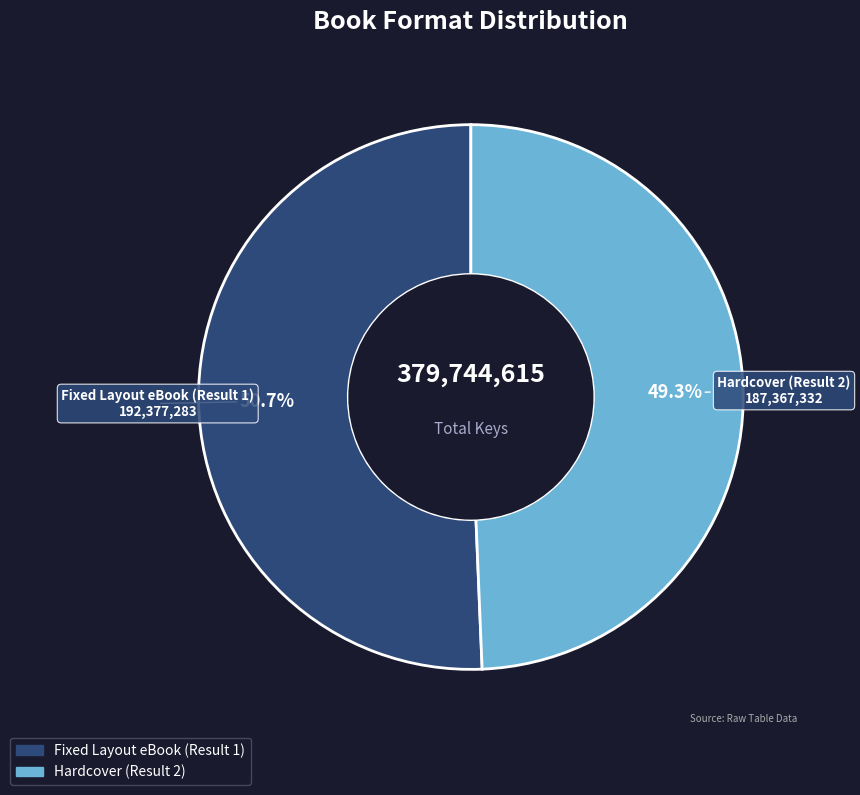

To the nearest percent, what is the difference between the largest and smallest slice percentages?

1%